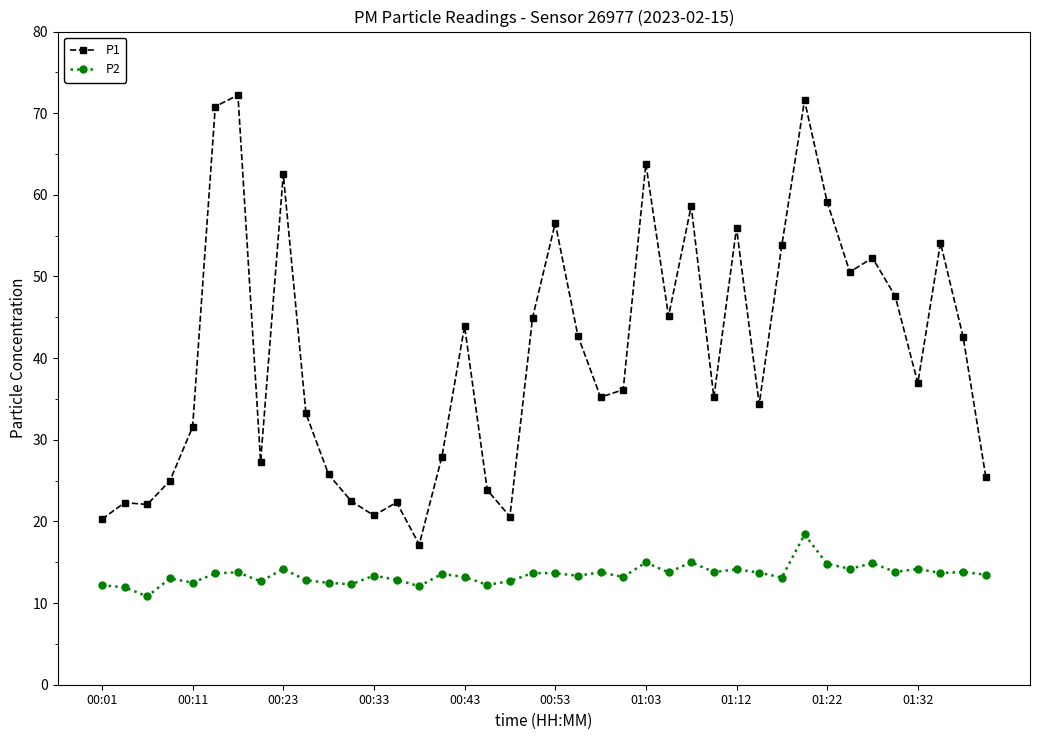

Which series has the widest spread of values?

P1